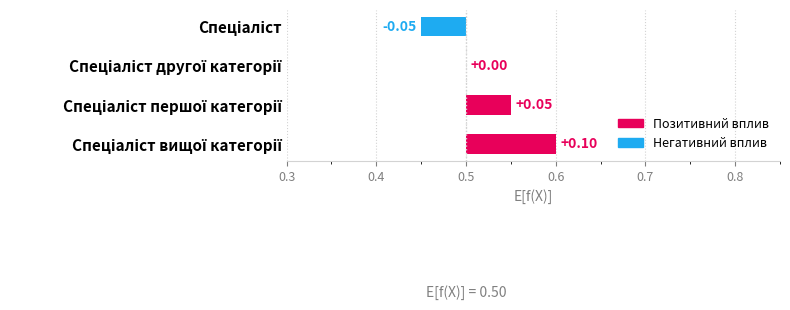

How many data points are less than 0?

1